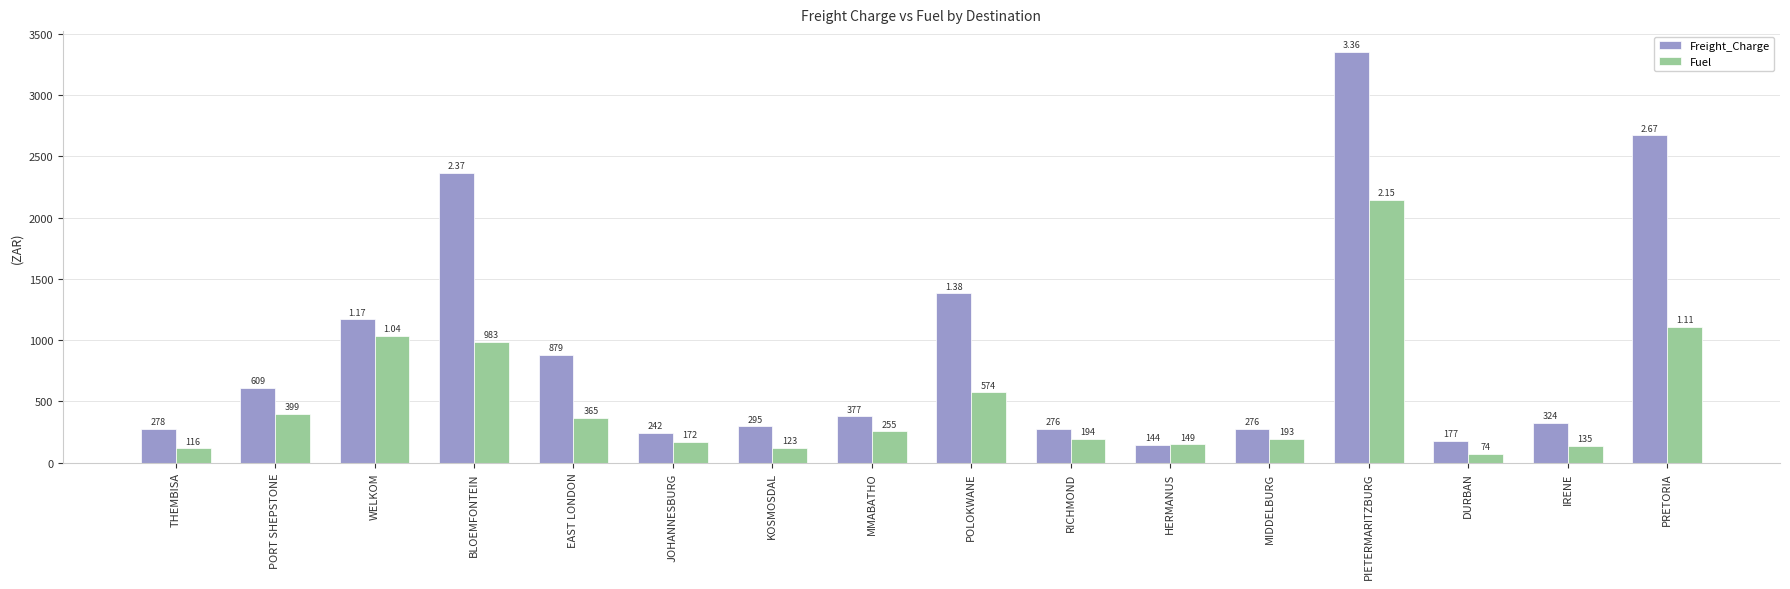

Which series has the widest spread of values?

Freight_Charge